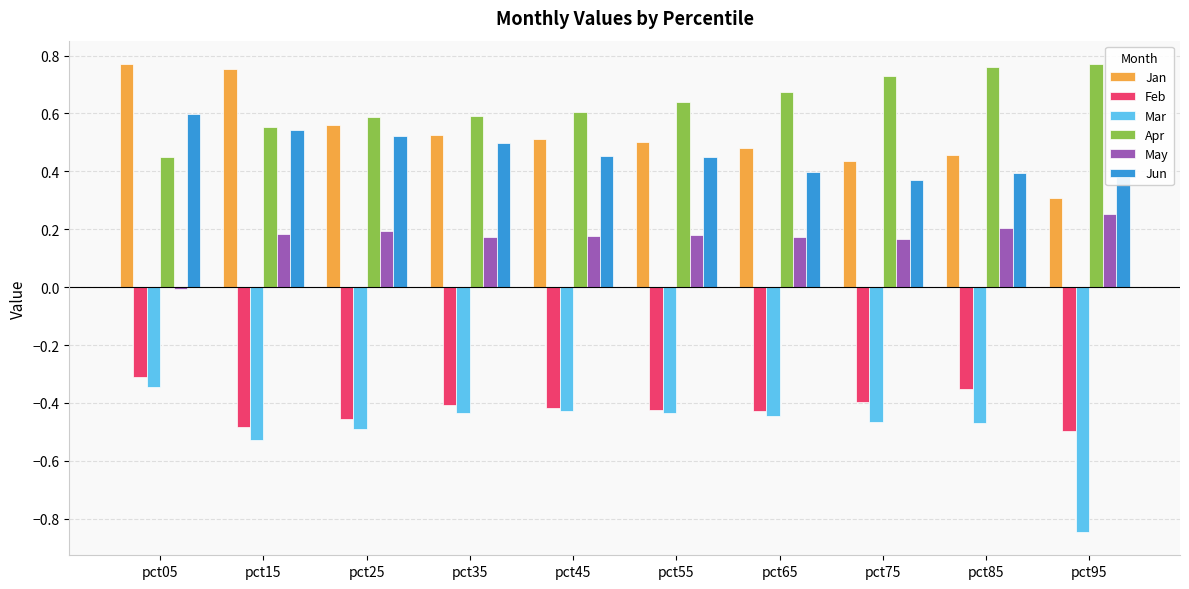

Which series has the largest total across all categories?

Apr